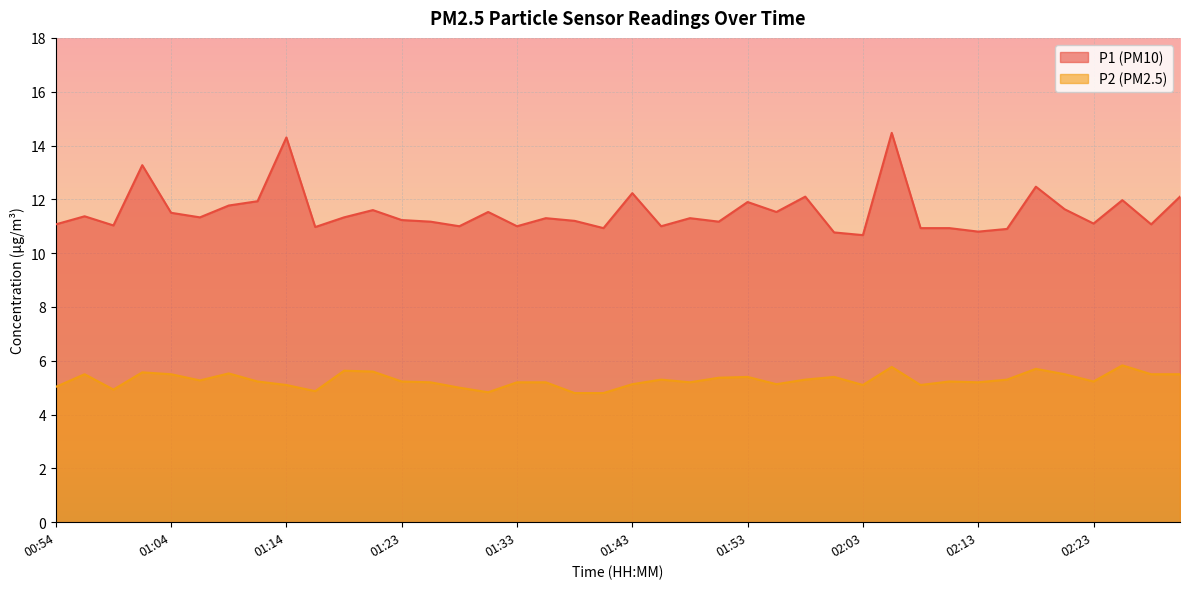

What is the spread (max minus min) of values at 02:23?

5.9